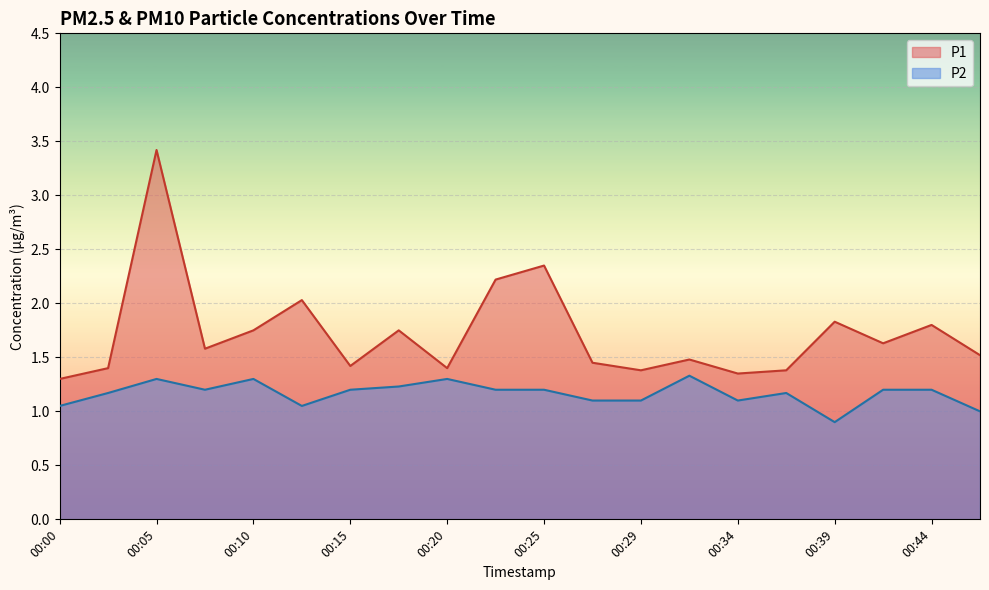

At which label does P1 reach its minimum?

00:00